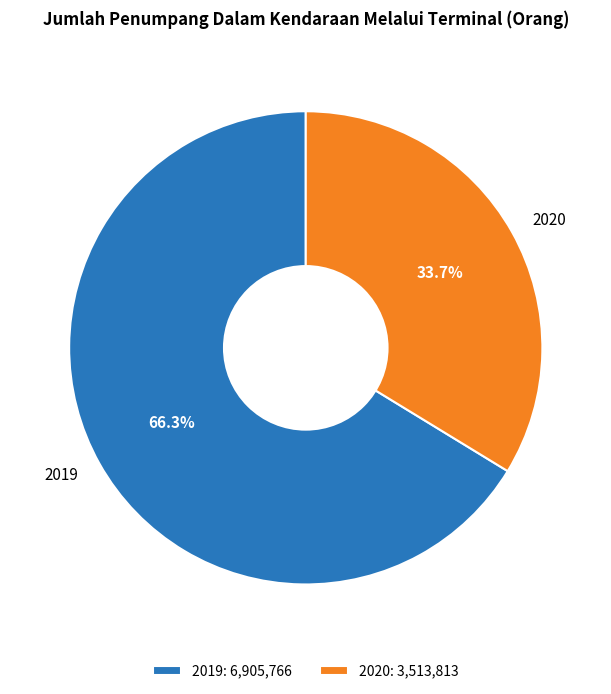

Count the number of slices in the pie.

2